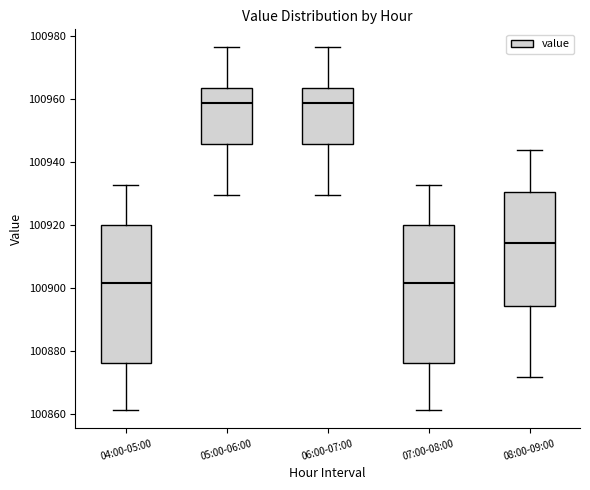

Reading left to right, read every box against the y-axis: the position of its median line, the range the box covers, and the ends of its whiskers. The values are not printed on the chart, so give them approximately, as read against the axis.

04:00-05:00: median 100902, box 100876 to 100920, whiskers 100862 to 100932
05:00-06:00: median 100958, box 100946 to 100964, whiskers 100930 to 100976
06:00-07:00: median 100958, box 100946 to 100964, whiskers 100930 to 100976
07:00-08:00: median 100902, box 100876 to 100920, whiskers 100862 to 100932
08:00-09:00: median 100914, box 100894 to 100930, whiskers 100872 to 100944